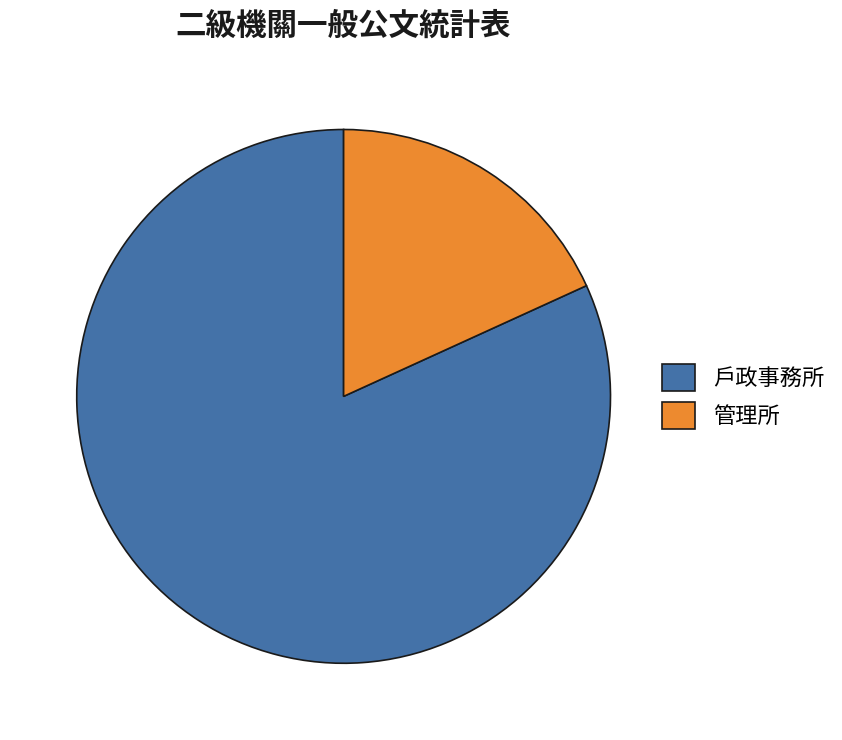

Rank the categories by value from lowest to highest.

管理所, 戶政事務所